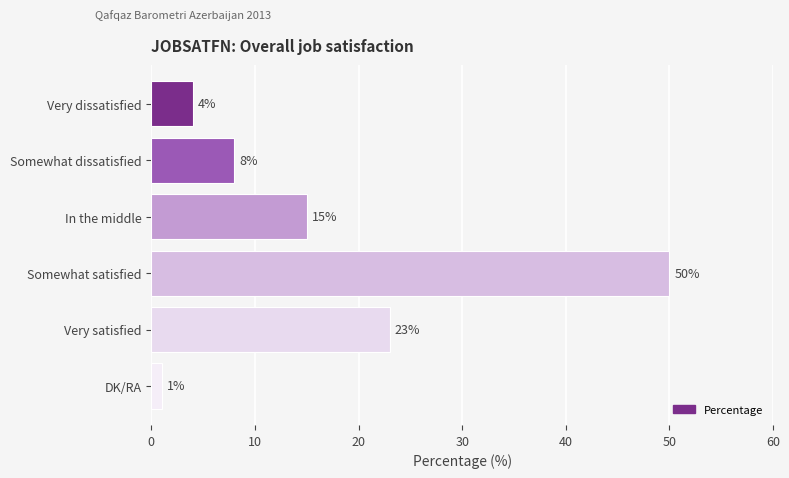

Between DK/RA and Very satisfied, which is larger?

Very satisfied